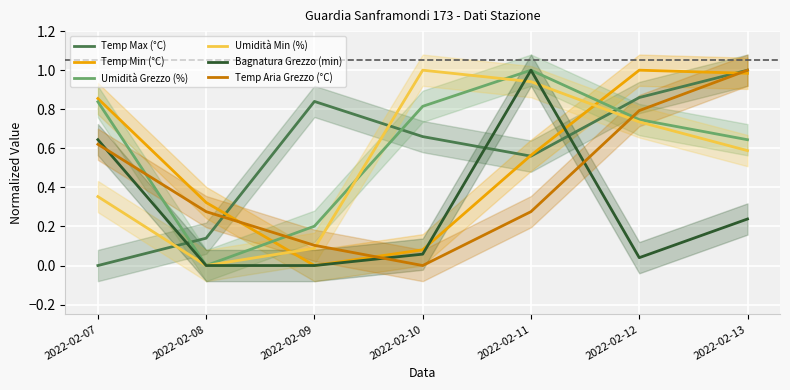

What is the difference between the Bagnatura Grezzo (min) values at 2022-02-11 and 2022-02-10?

0.9